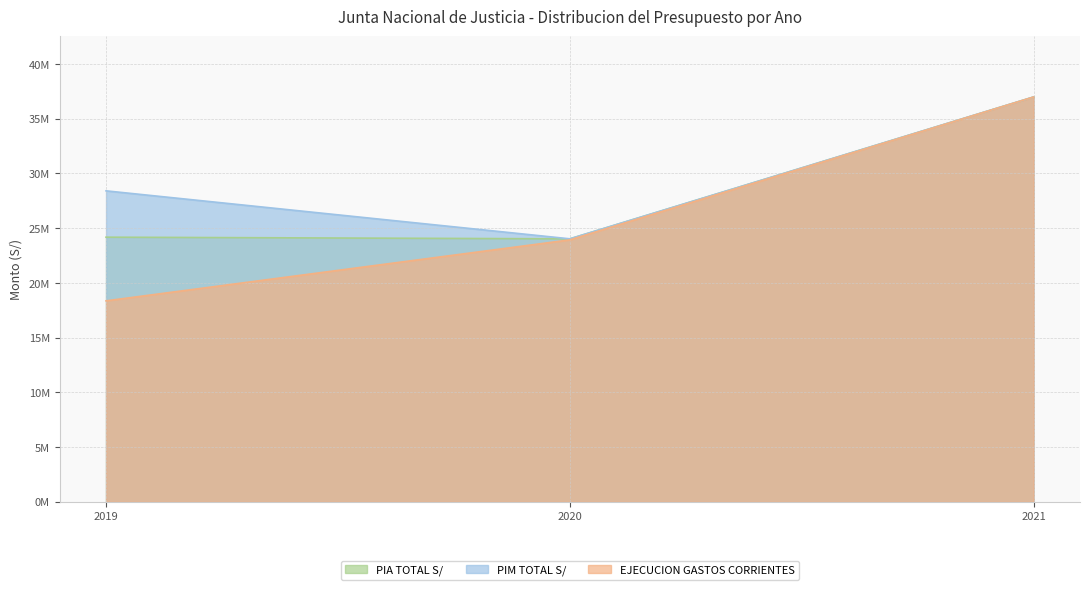

Reading left to right, transcribe all the data shown in this chart.

PIA TOTAL S/: 2019=24179455.0	2020=24027075.0	2021=36993055.0
PIM TOTAL S/: 2019=28414760.0	2020=24030315.0	2021=36993055.0
EJECUCION GASTOS CORRIENTES: 2019=18361087.6	2020=23934063.0	2021=36993055.0